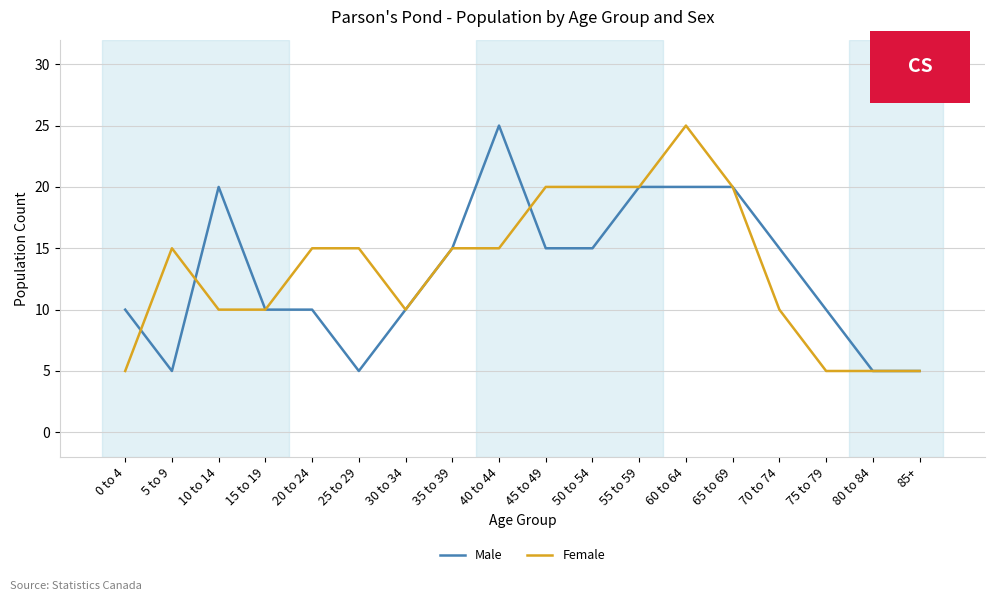

Is the value of Female at 40 to 44 greater than the value of Male at 60 to 64?

No